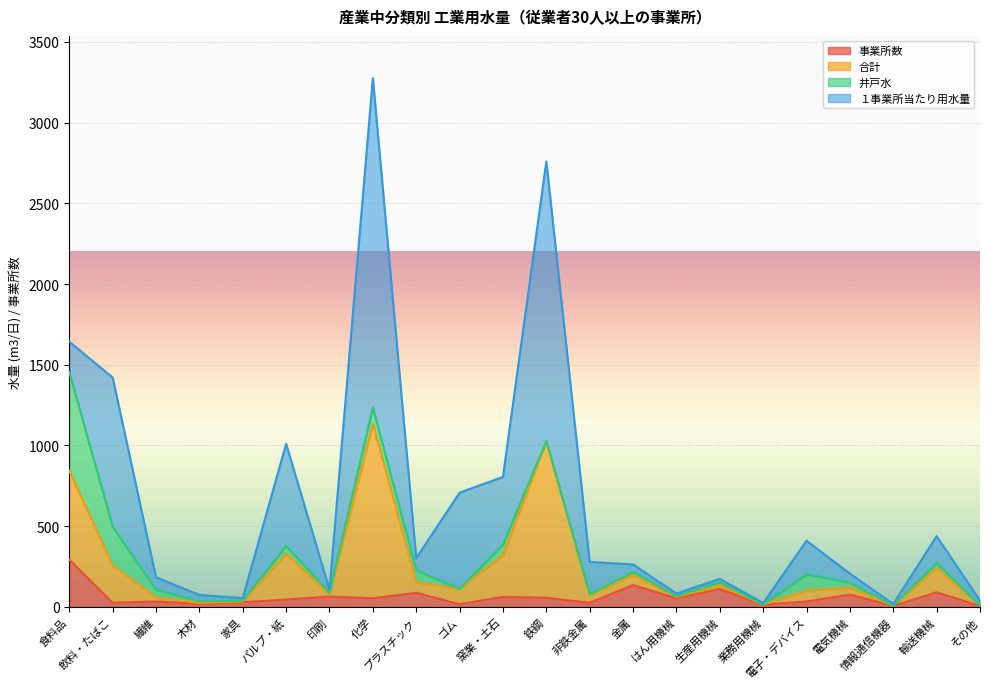

What is the label of the 12th point from the right?

窯業・土石